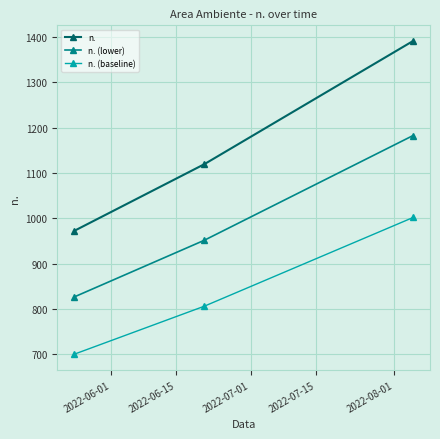

What is the value of the n. (baseline) point at the 1st from the left?

699.8